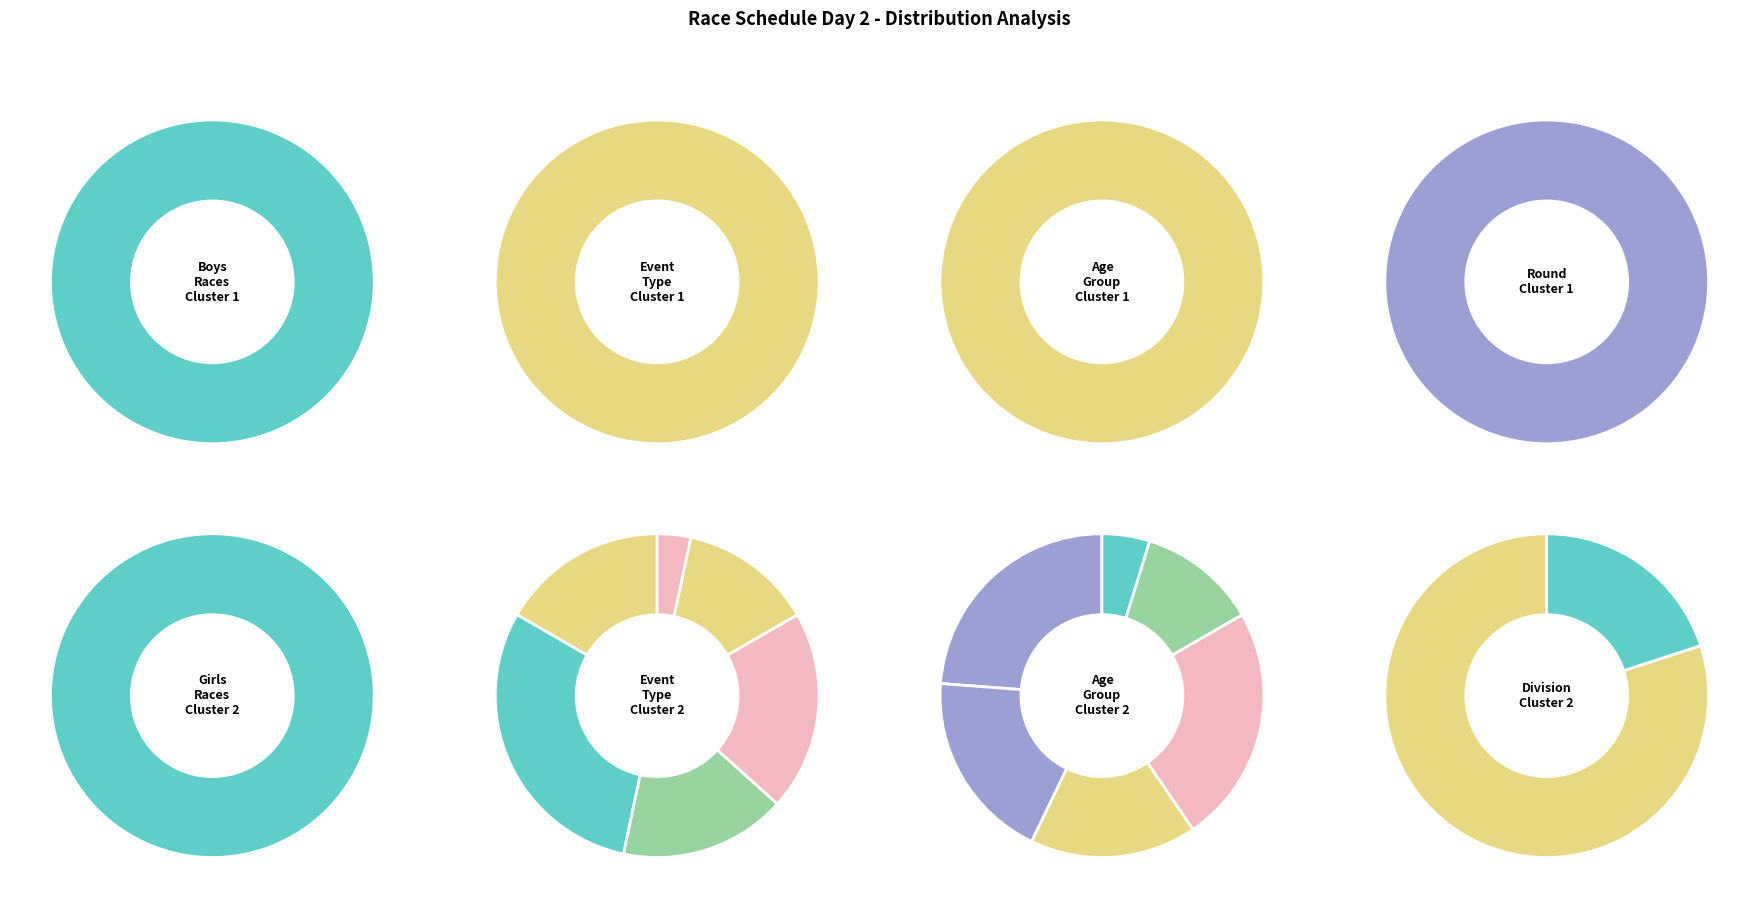

To the nearest percent, what is the difference between the largest and smallest slice percentages?

20%